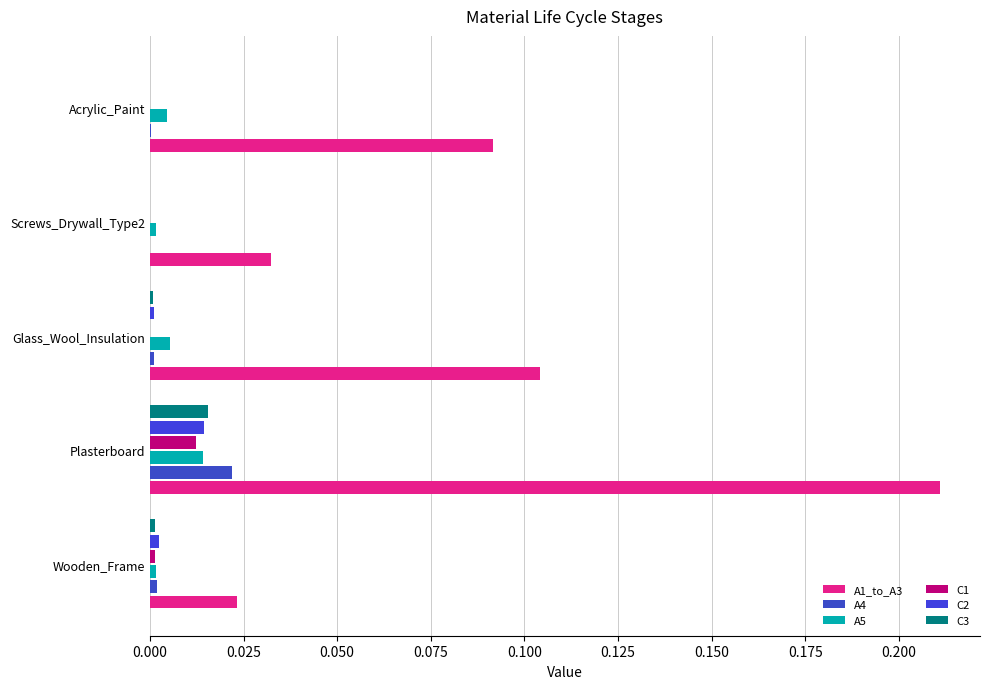

How many distinct data groups are displayed?

6